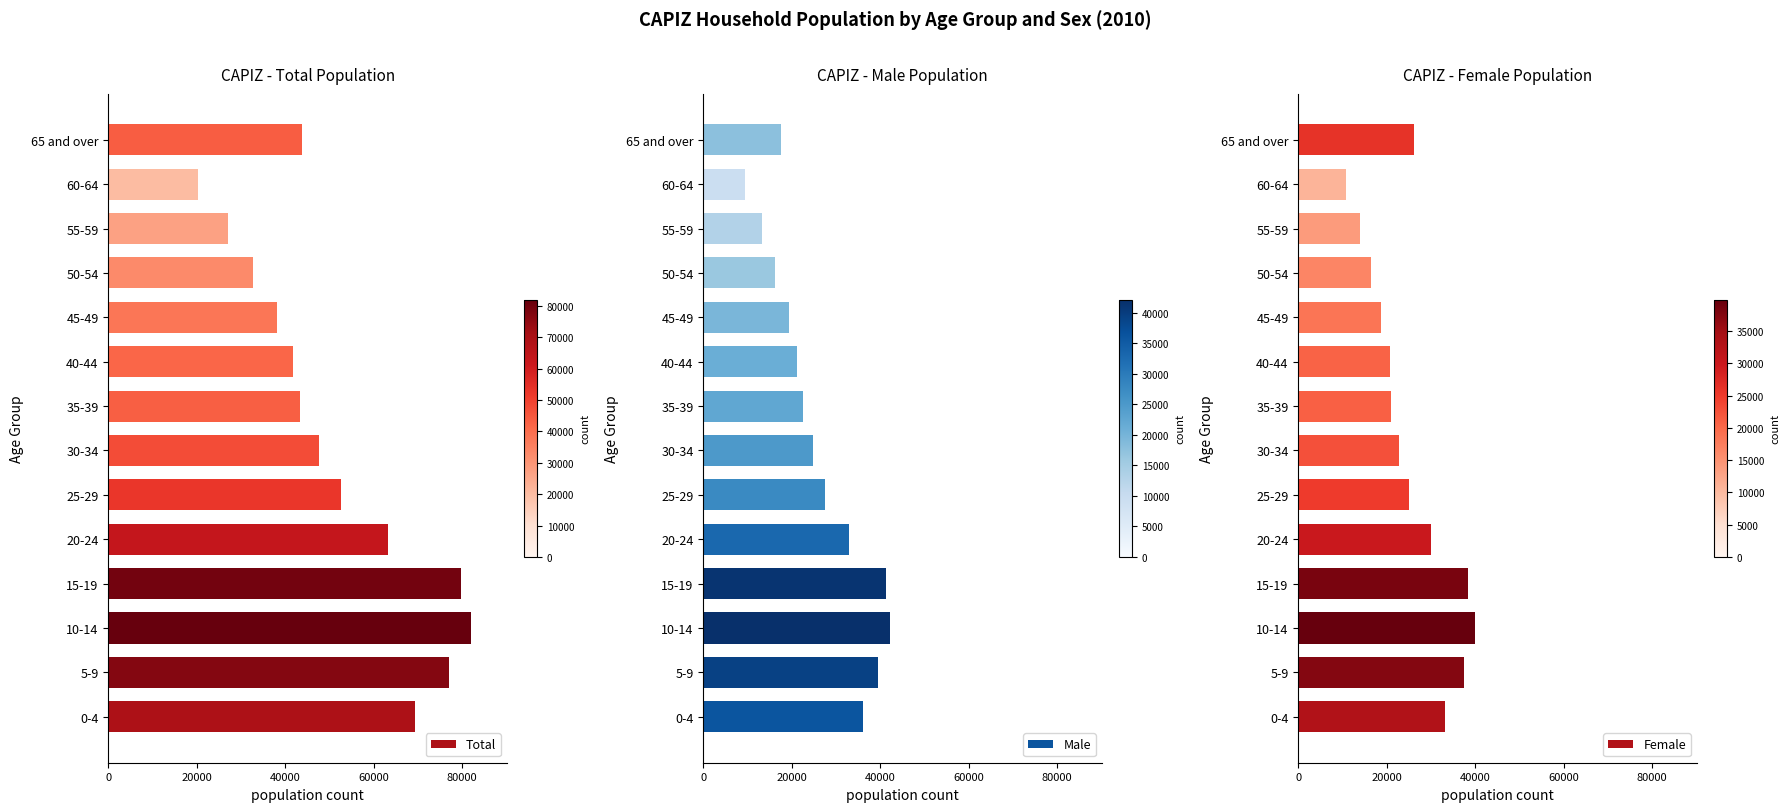

How many series are shown in this chart?

3